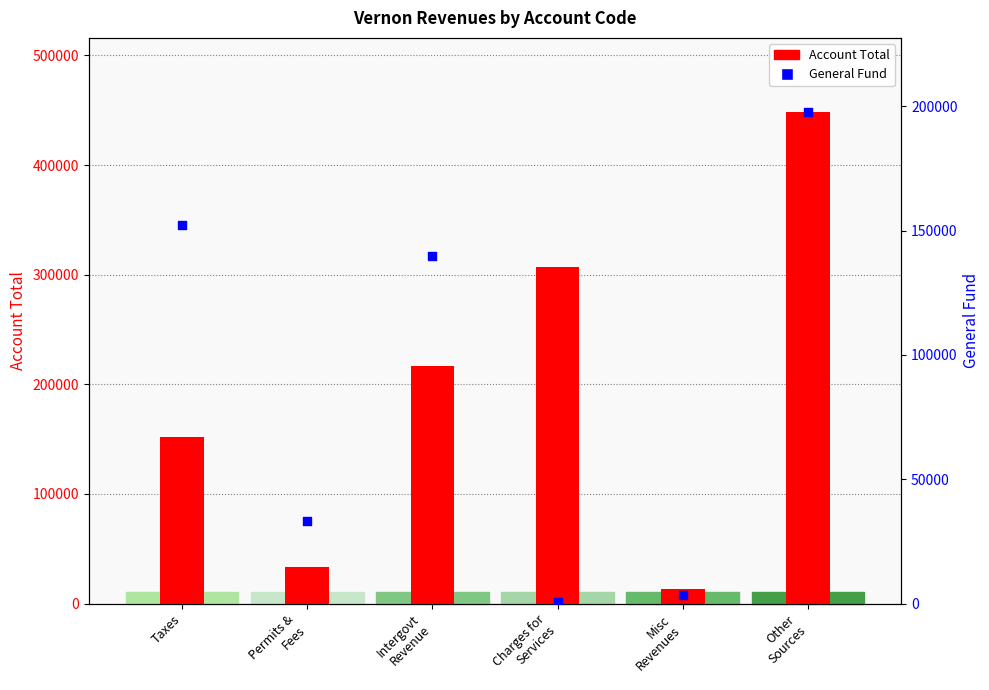

Is the value of Account Total at Taxes greater than the value of General Fund at Other
Sources?

No